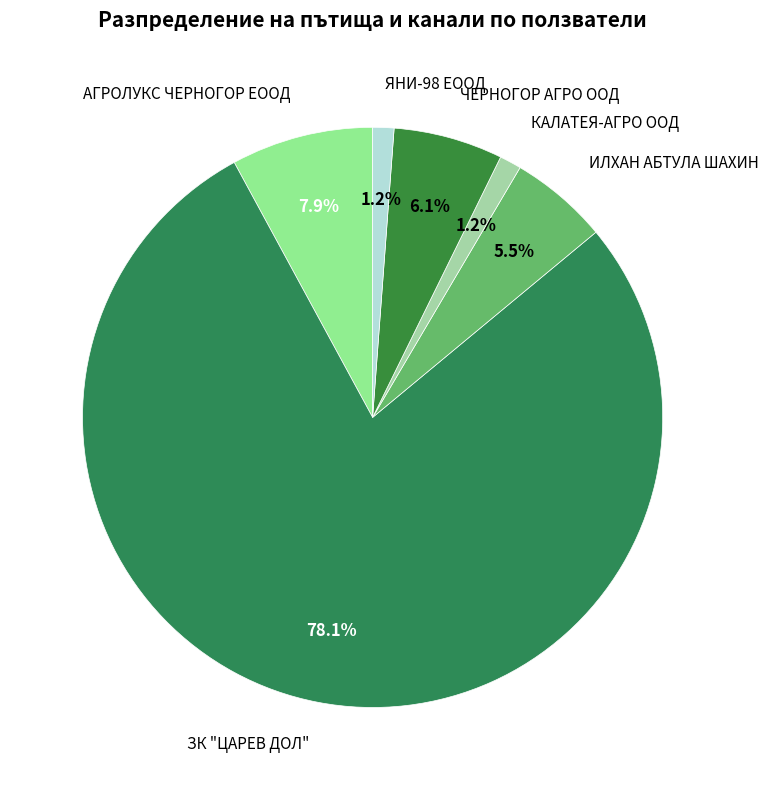

Between ЧЕРНОГОР АГРО ООД and КАЛАТЕЯ-АГРО ООД, which is larger?

ЧЕРНОГОР АГРО ООД